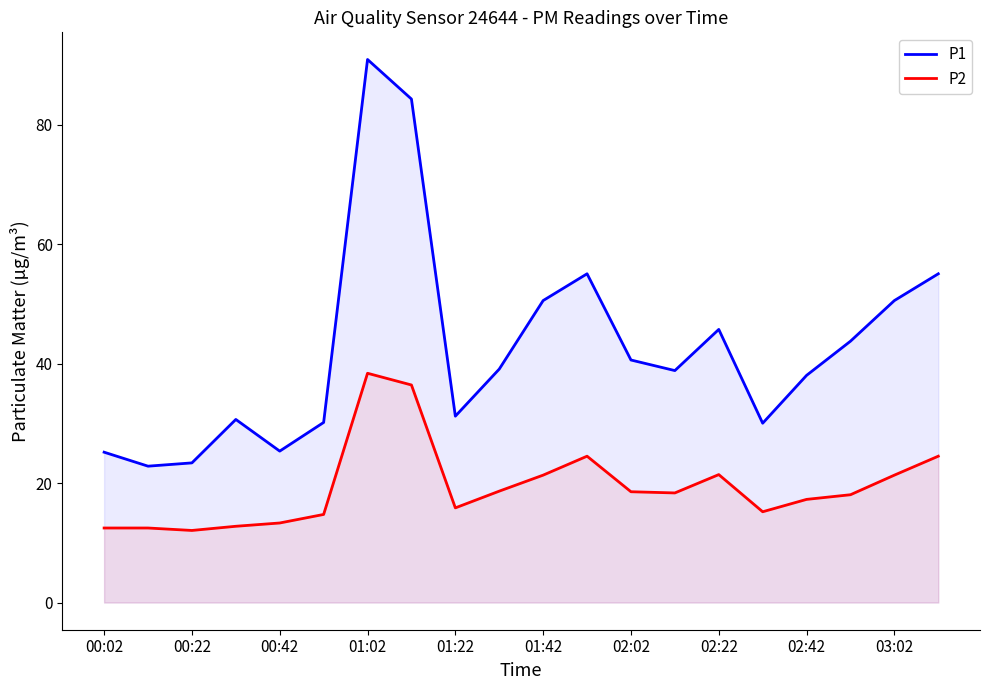

List the series in order of their overall mean, highest first.

P1, P2